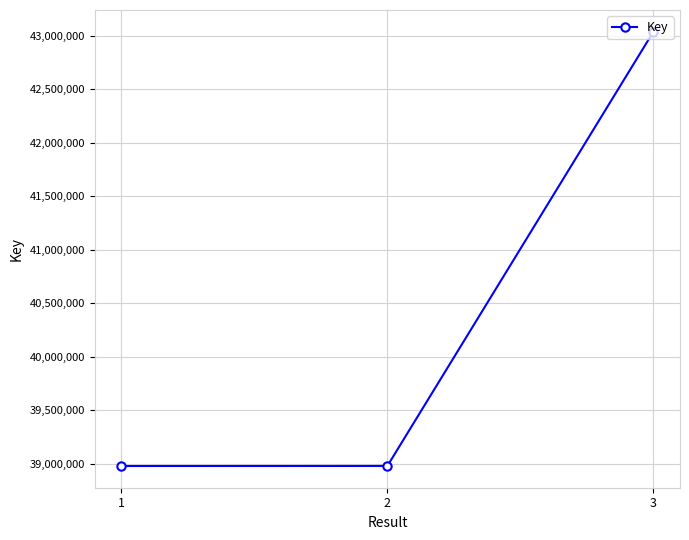

What is the value of the 1st point from the left?

38977968